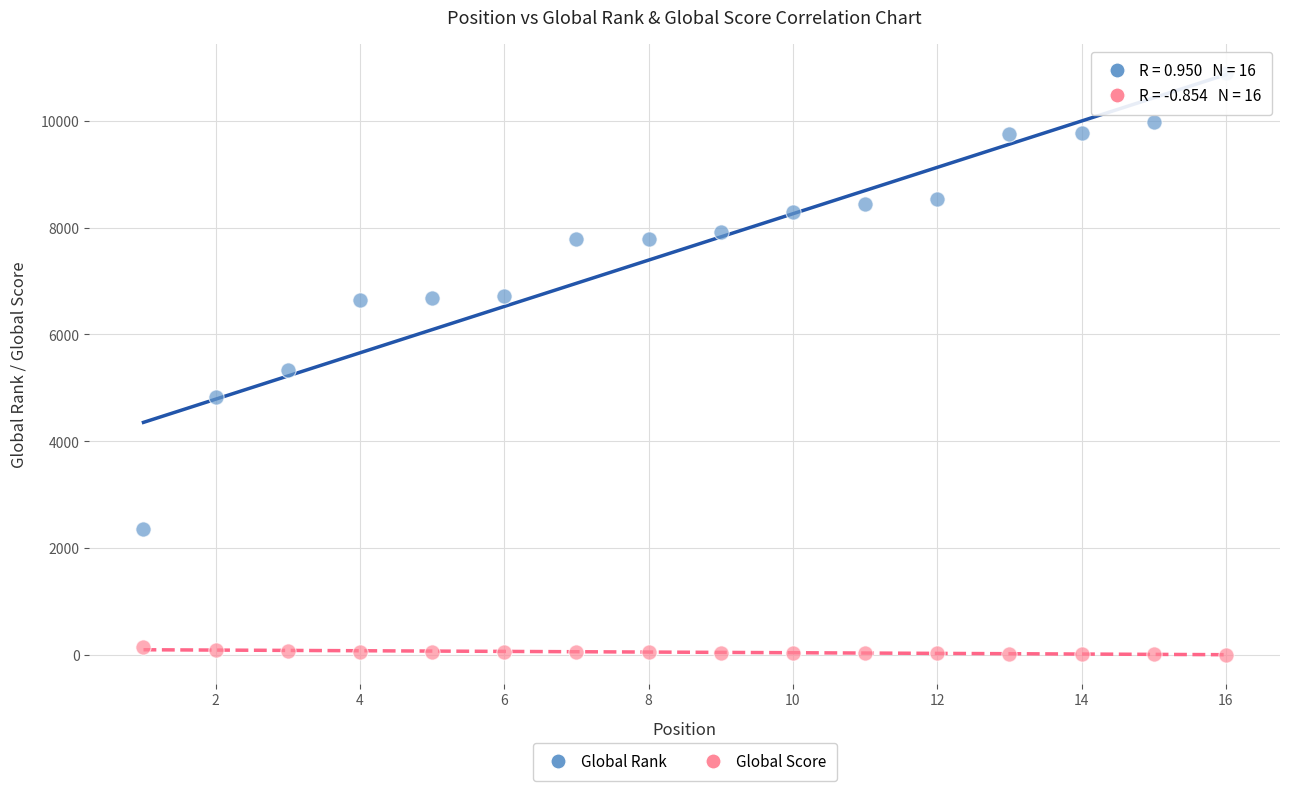

What is the X range (max minus min) for the scatter plot?

15